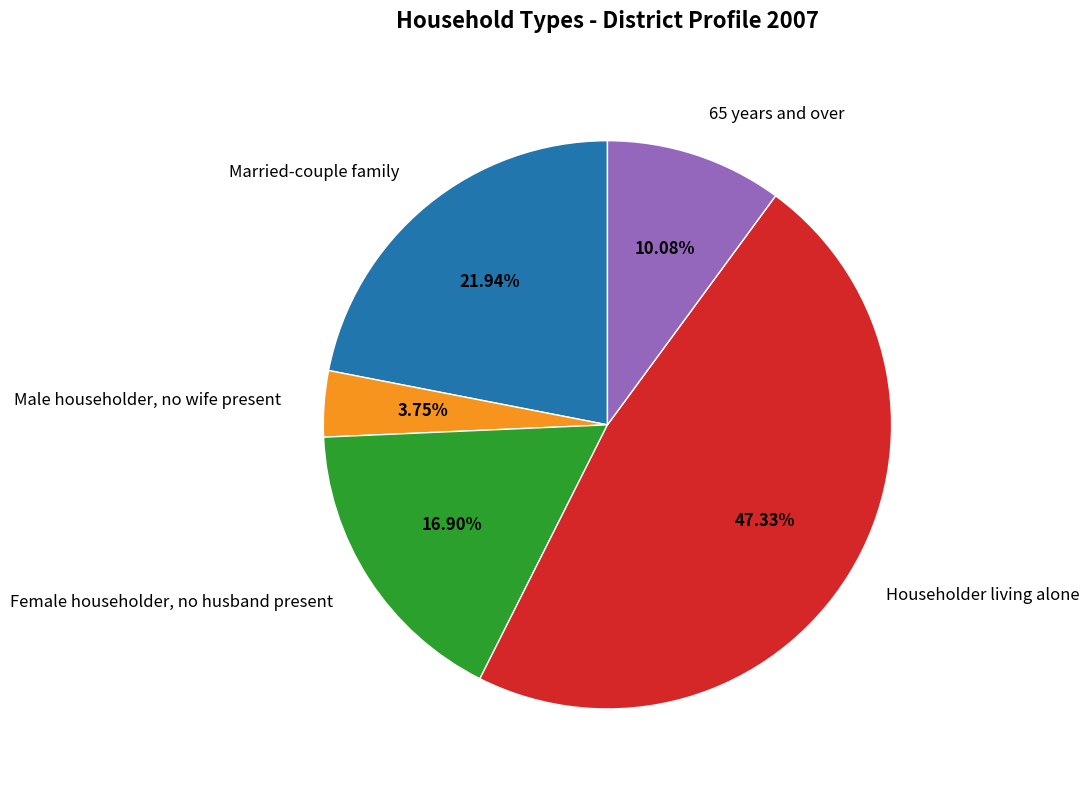

Combined, what portion of the pie is Married-couple family and 65 years and over?

32.0%